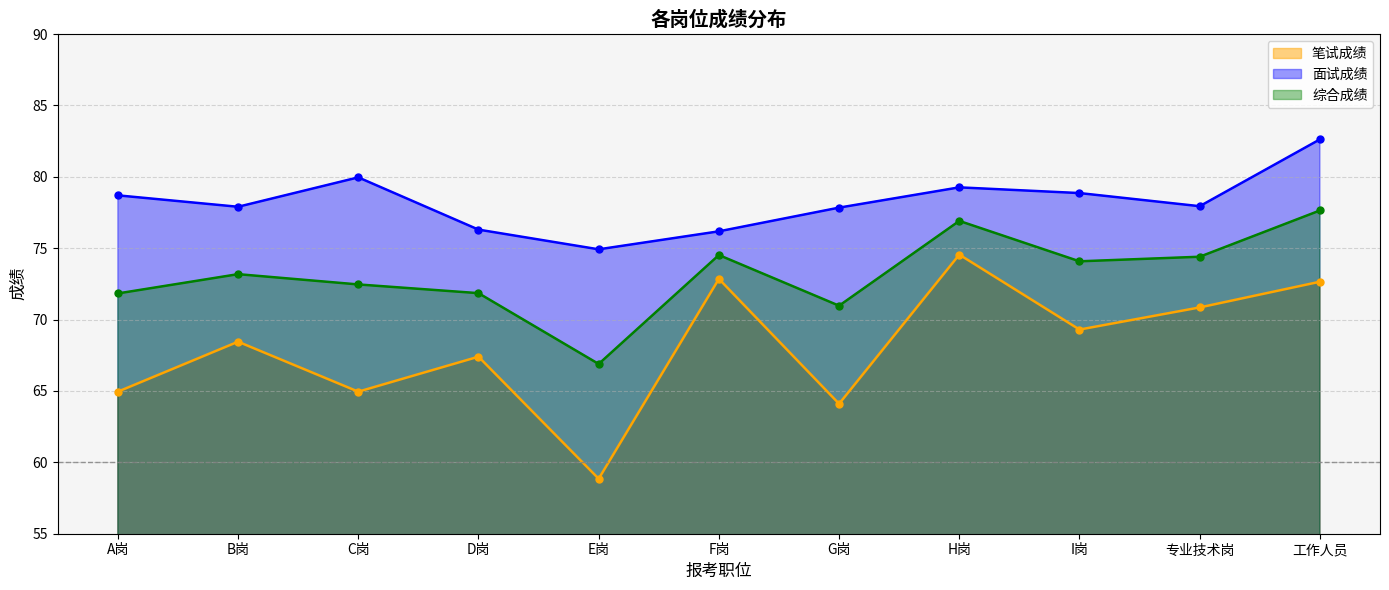

At which label does 综合成绩 first exceed 73?

B岗